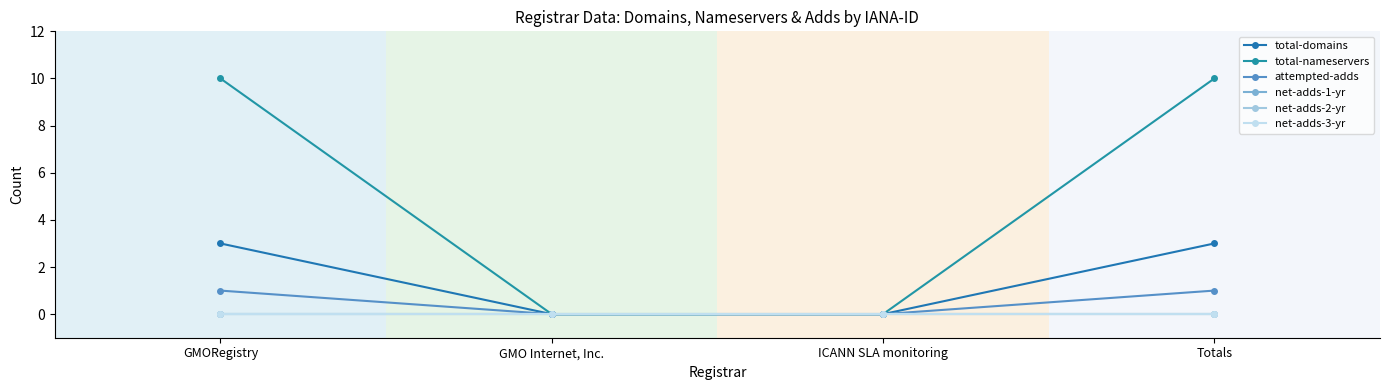

What is the sum of the total-domains values at ICANN SLA monitoring and Totals?

3